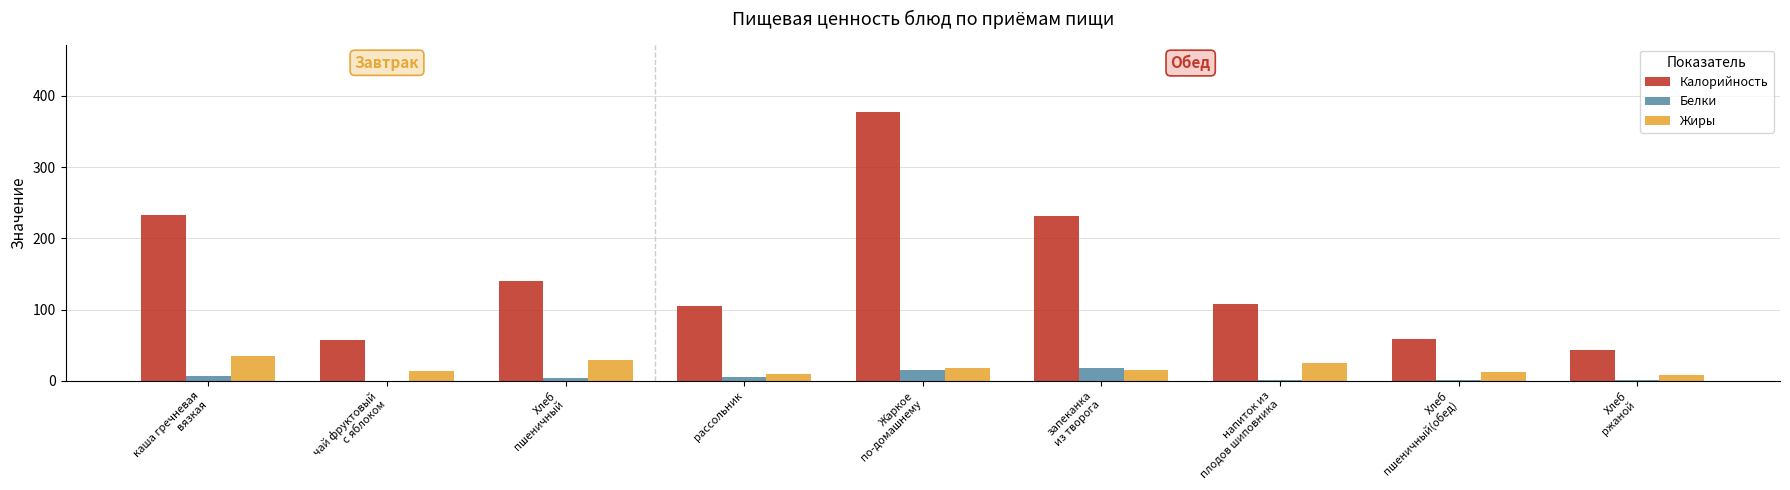

Which series has the largest total across all categories?

Калорийность